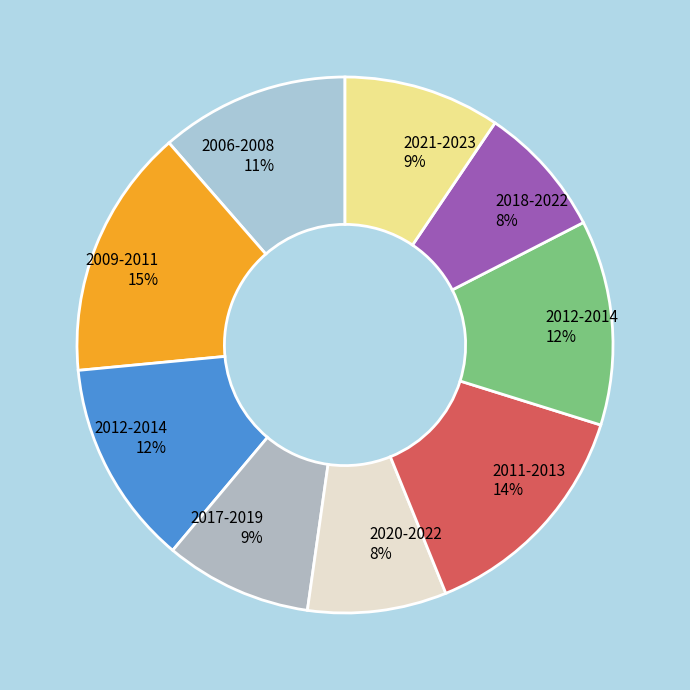

How many segments does this pie chart have?

9